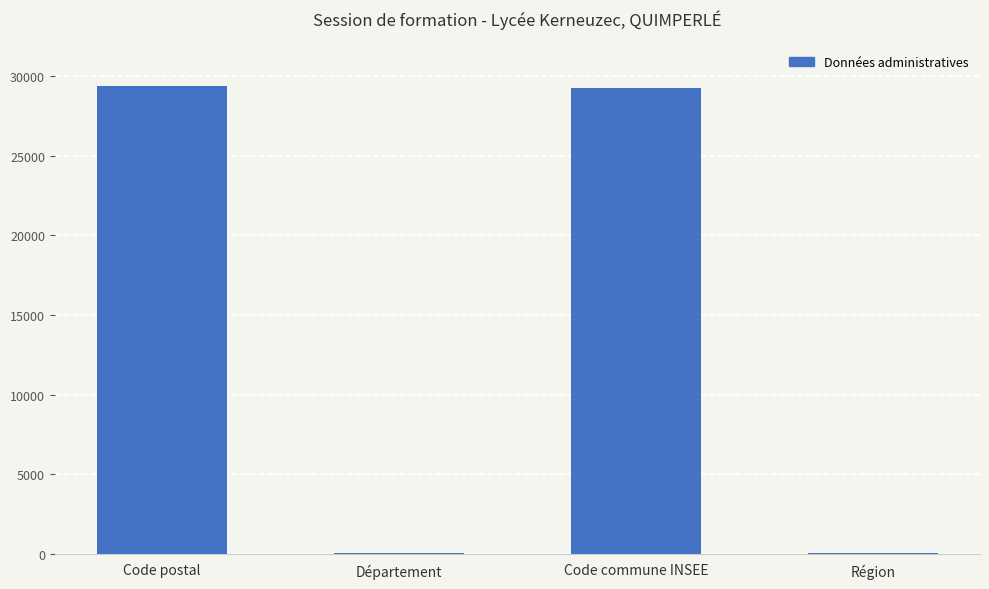

What is the sum of the values at Région and Code postal?

29444